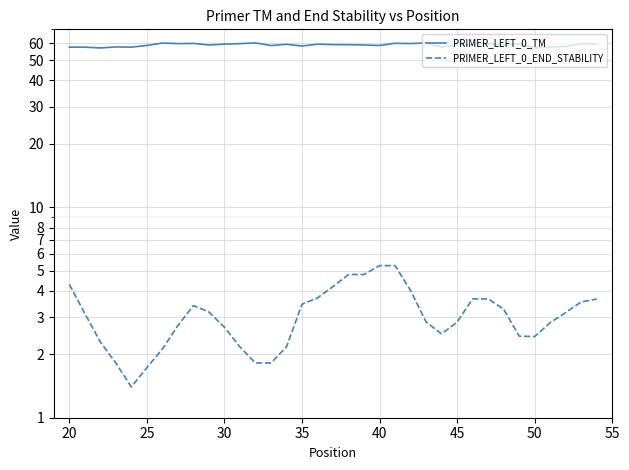

How many values in the PRIMER_LEFT_0_END_STABILITY series exceed 3?

18